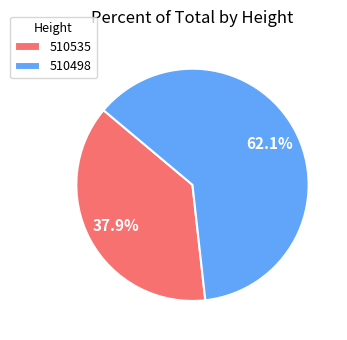

What percentage is the 510498 slice, to the nearest percent?

62%